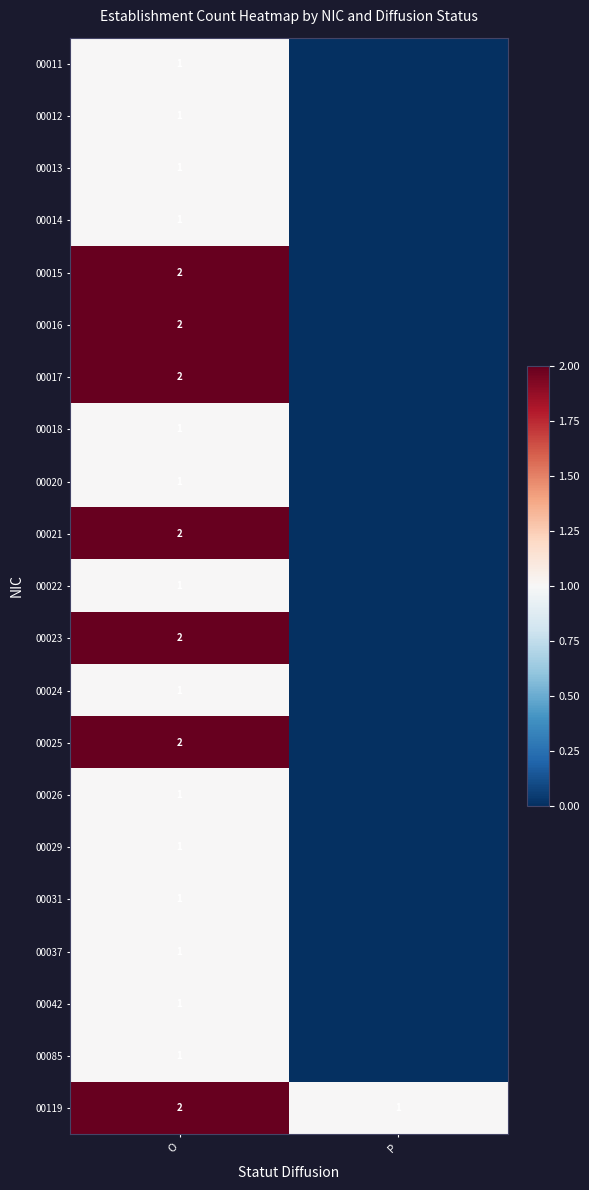

The value of 00020 at O is 1. True or false?

True